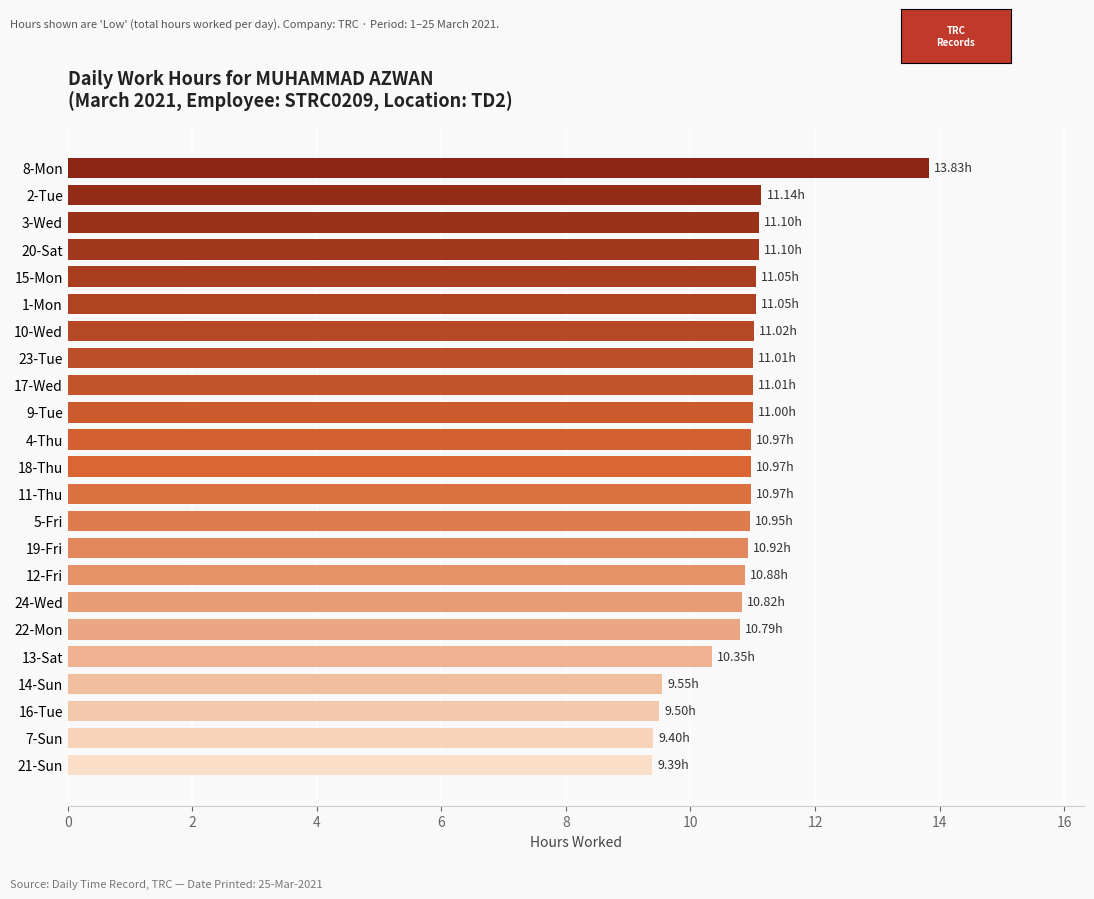

What is the sum of all values?

248.8